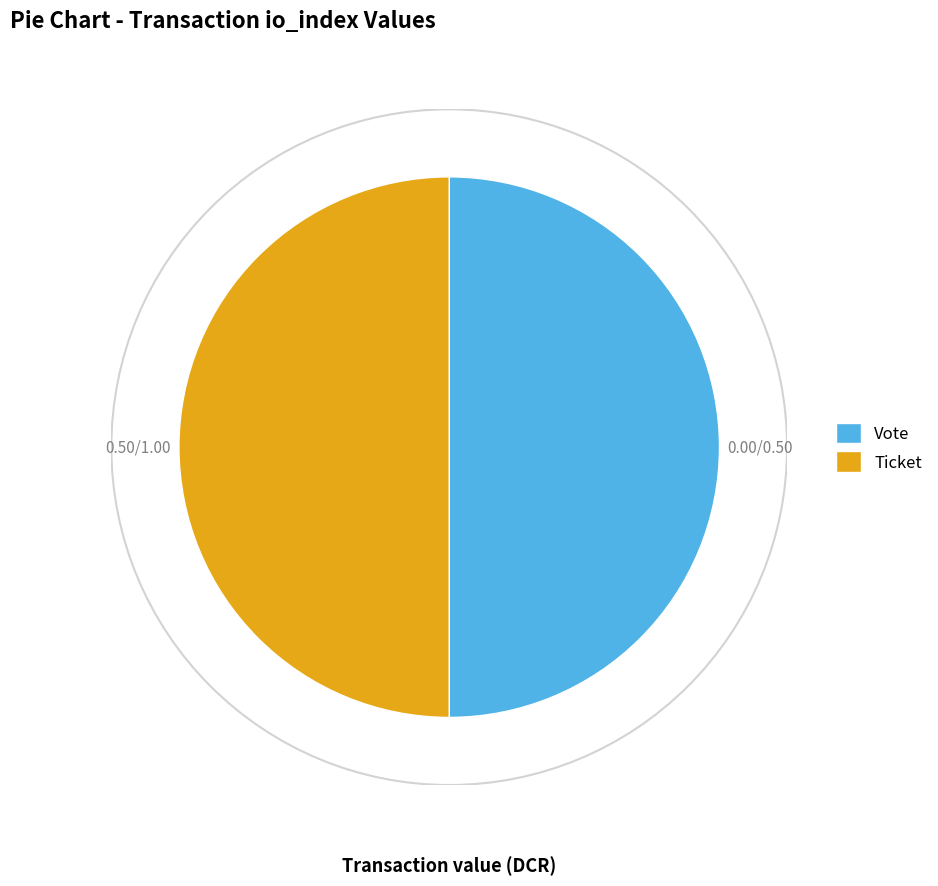

The Ticket slice represents 39% of the pie. True or false?

False